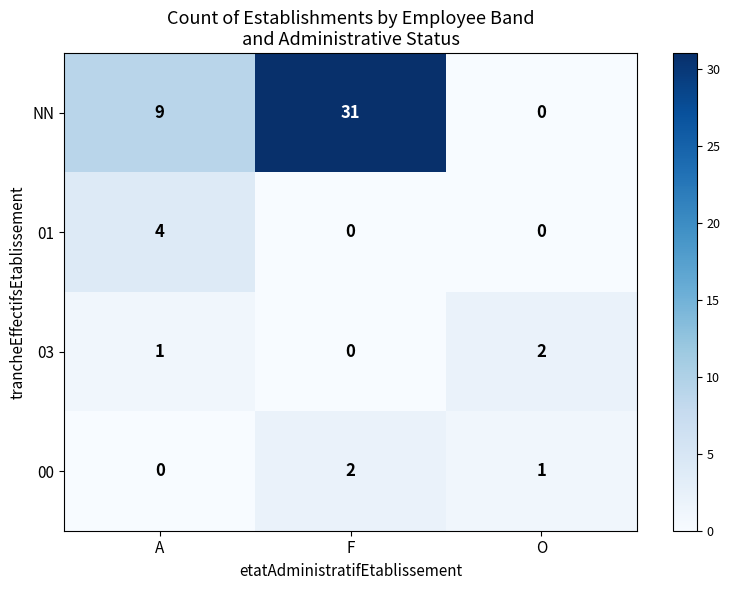

What is the spread (max minus min) of values at F?

31